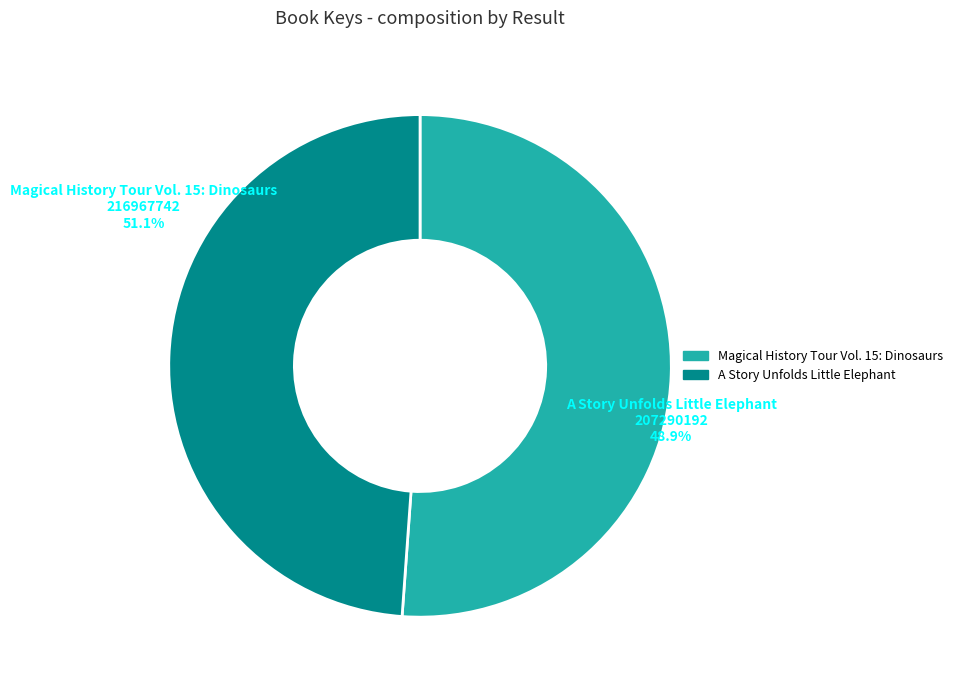

What percentage do A Story Unfolds Little Elephant and Magical History Tour Vol. 15: Dinosaurs together represent?

100.0%